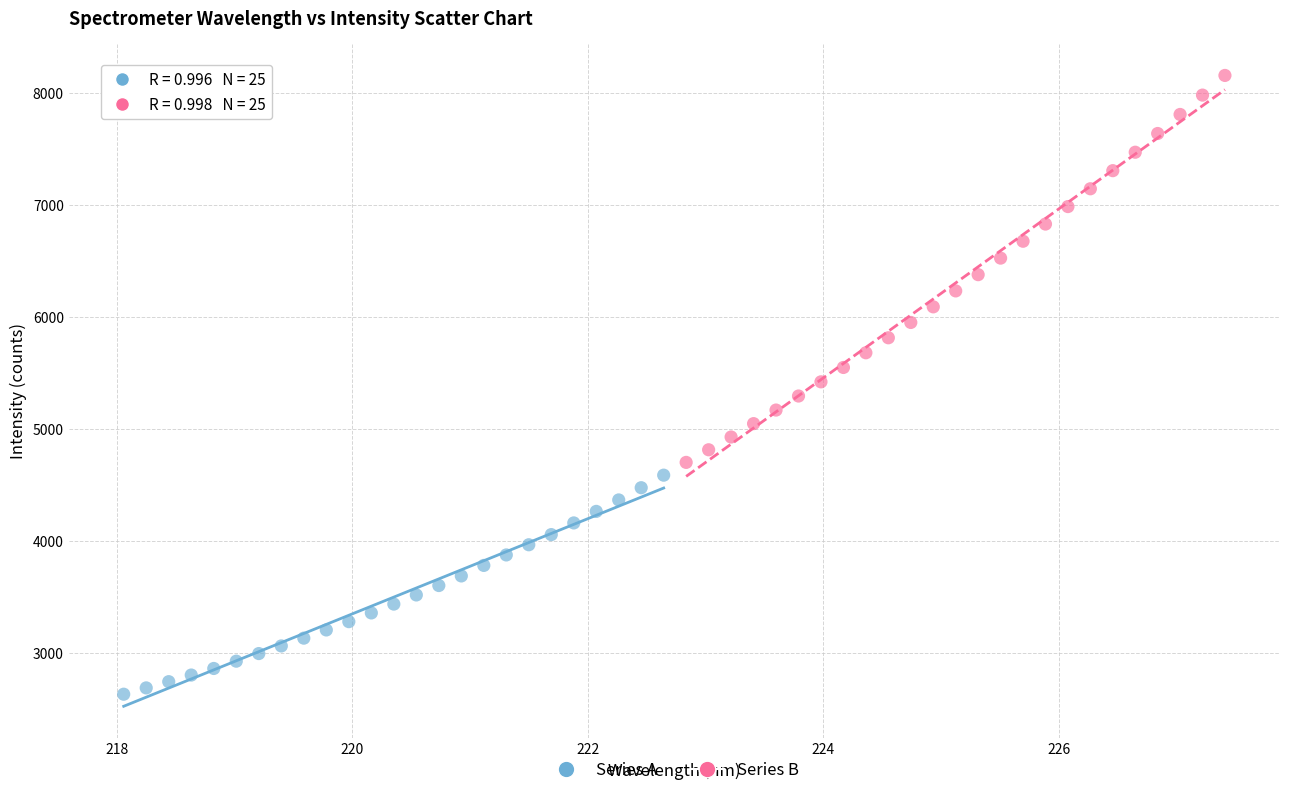

Which series contains the lowest Y value?

Series A